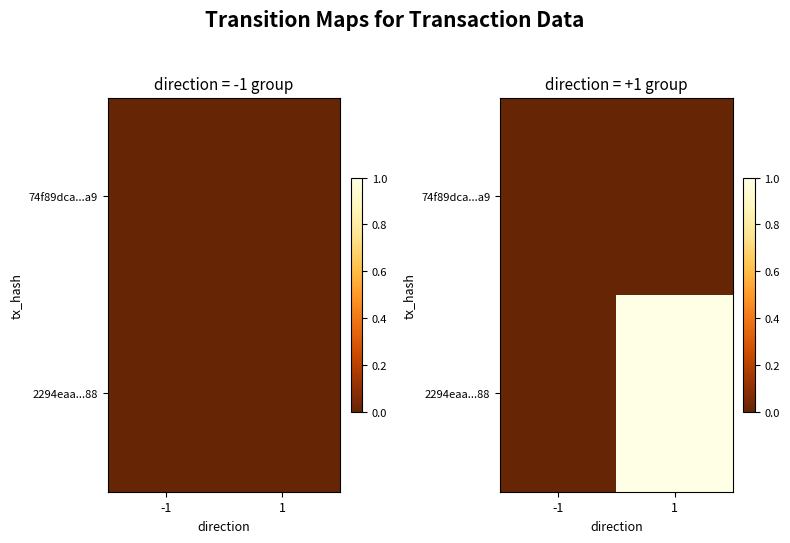

At which label is 2294eaa...88 closest to 0?

-1